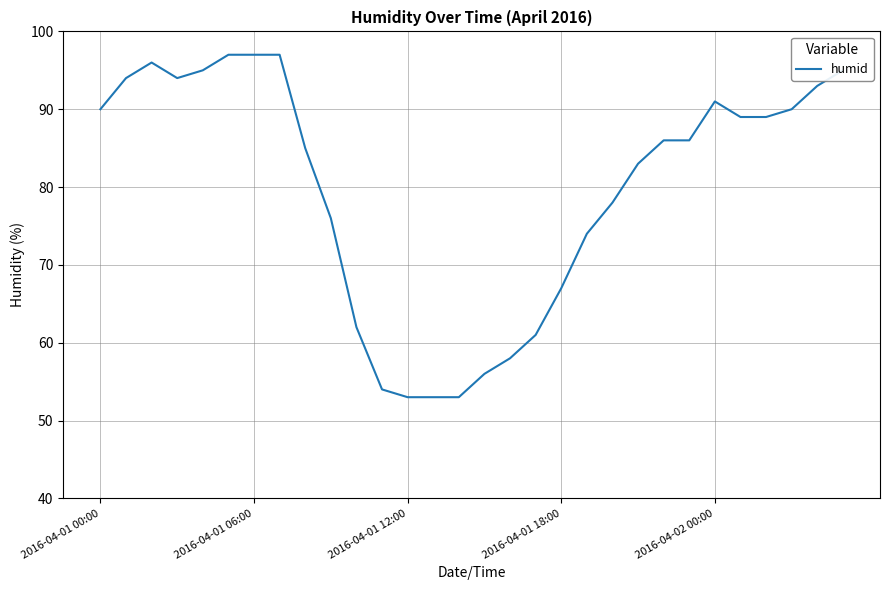

What is the minimum value shown in the chart?

53